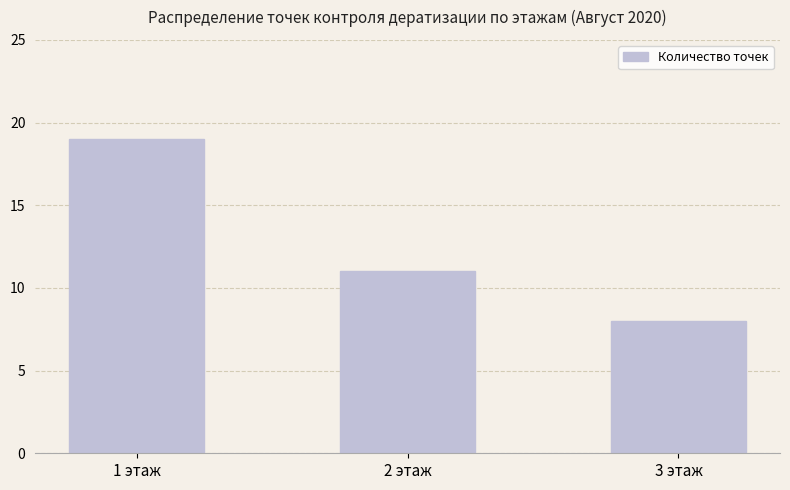

Reading right to left, what are all the values shown in this chart?

8	11	19